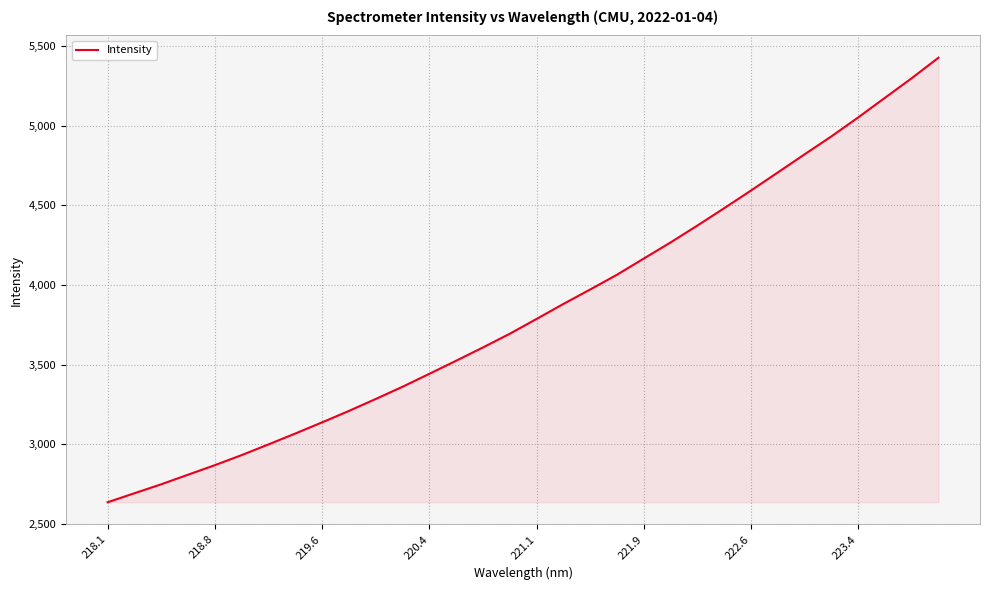

What is the difference between the maximum and minimum values?

2790.2